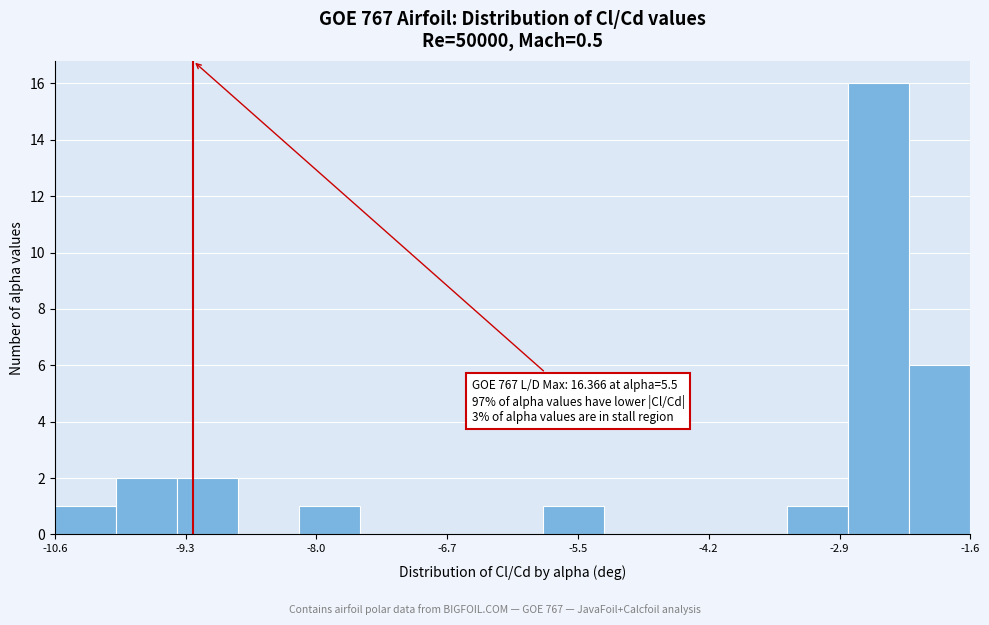

Read against the x-axis, roughly where is the centre of the tallest bar?

-2.6